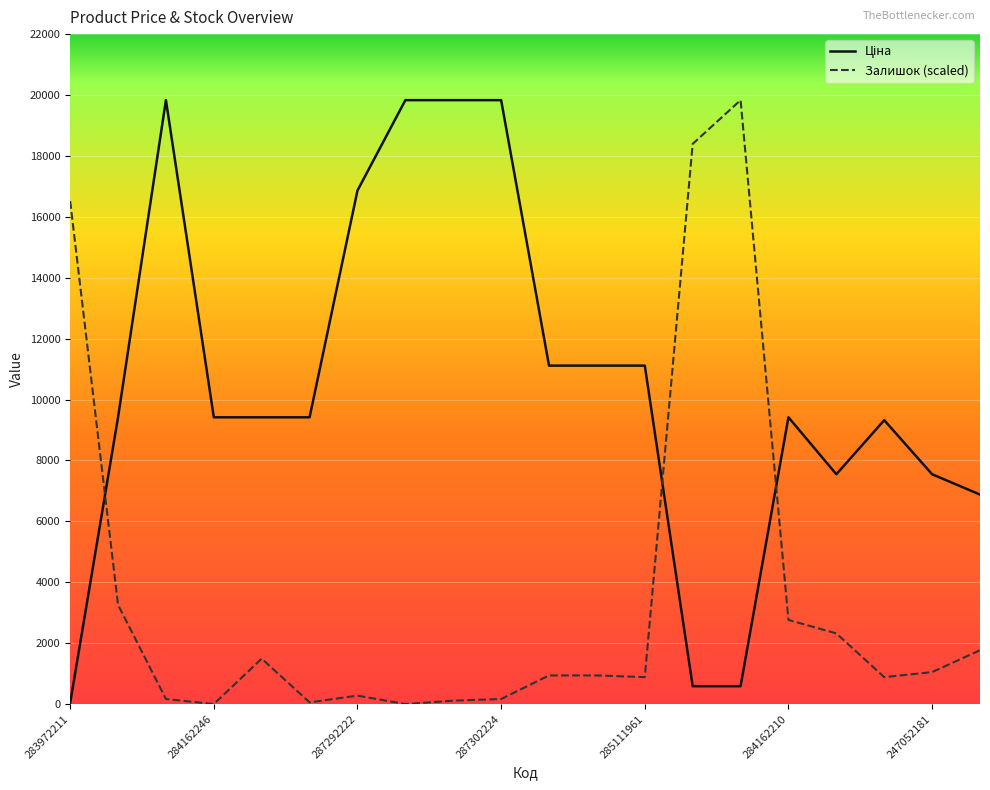

Where is Залишок (scaled) nearest to the value 9915?

283972211